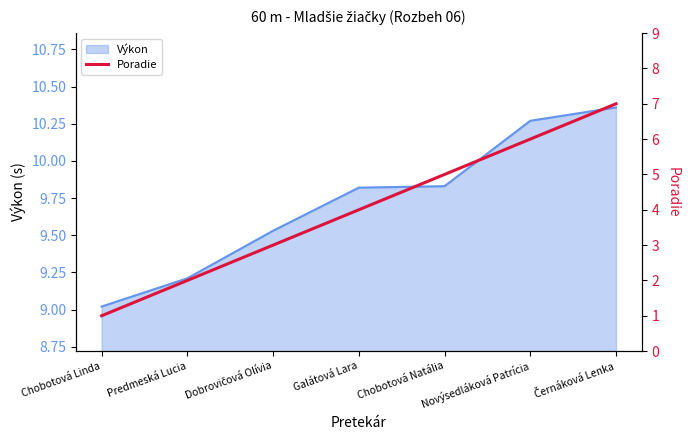

Is it true that the value at Novýsedláková Patrícia is 6?

True